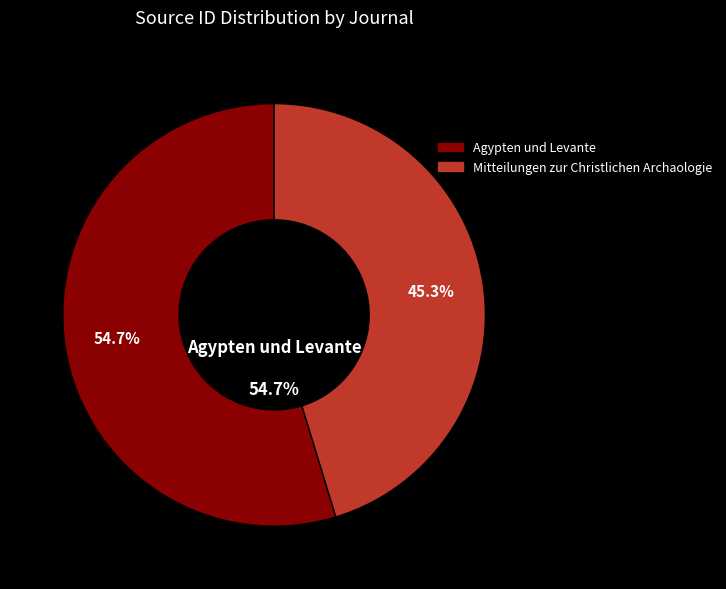

Is there a majority slice in this chart?

Yes